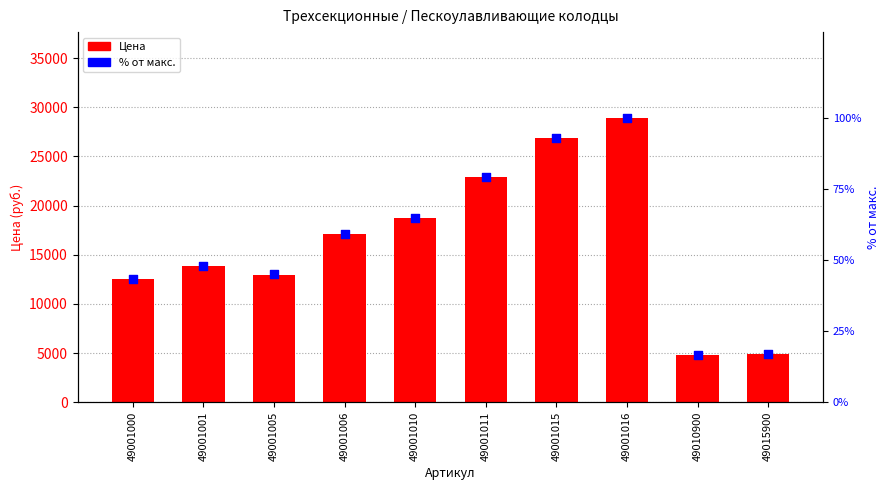

Is the value of Цена at 49001016 greater than the value of % от макс. at 49001016?

Yes